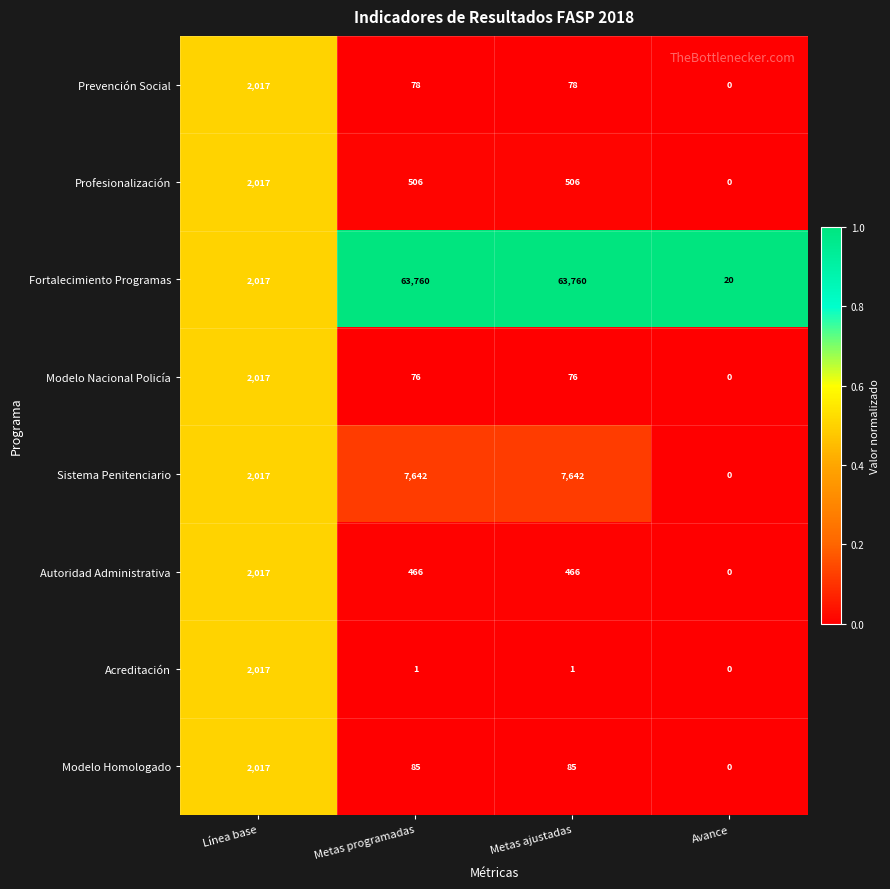

Which series changed the most between Línea base and Metas ajustadas?

Fortalecimiento Programas